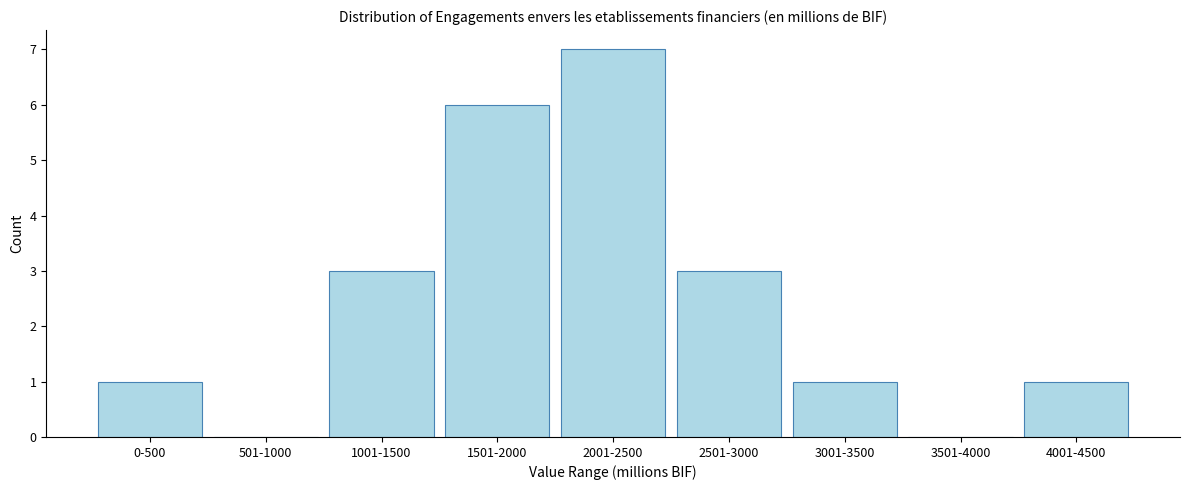

Reading left to right, transcribe all the data shown in this chart.

0-500=1	501-1000=0	1001-1500=3	1501-2000=6	2001-2500=7	2501-3000=3	3001-3500=1	3501-4000=0	4001-4500=1